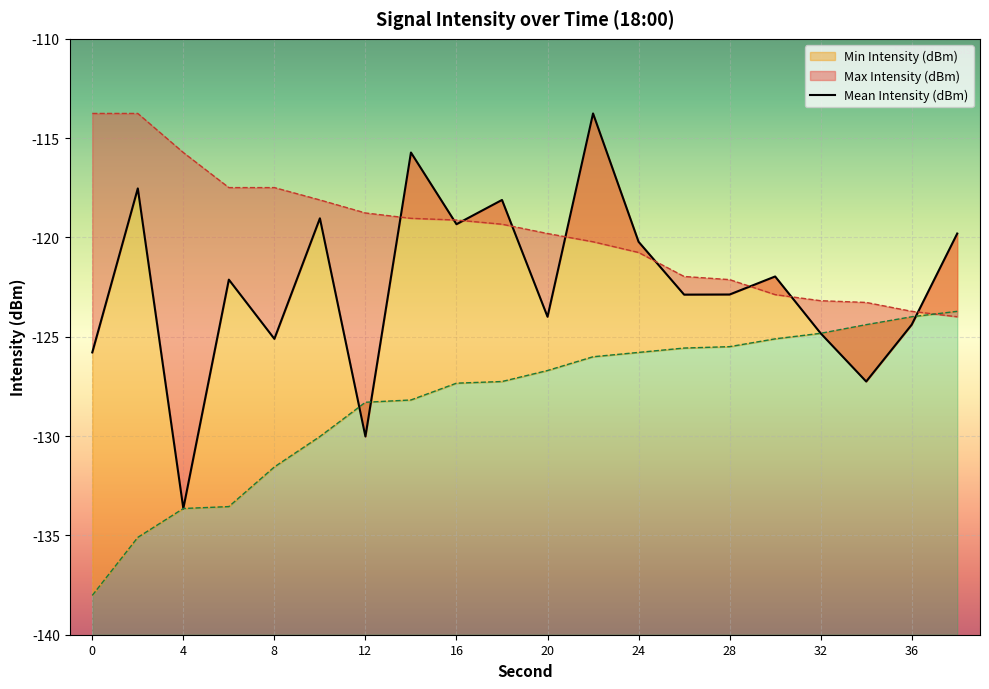

At which category does Mean Intensity (dBm) reach its first local valley?

4